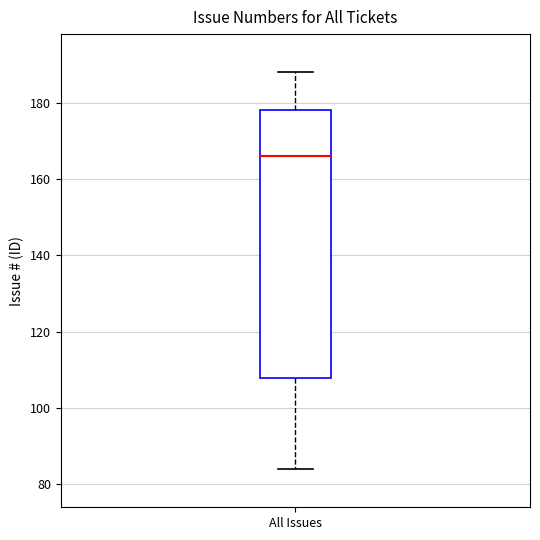

Where is the lower edge of the box for All Issues on the y-axis? The values are not printed on the chart, so give them approximately, as read against the axis.

108